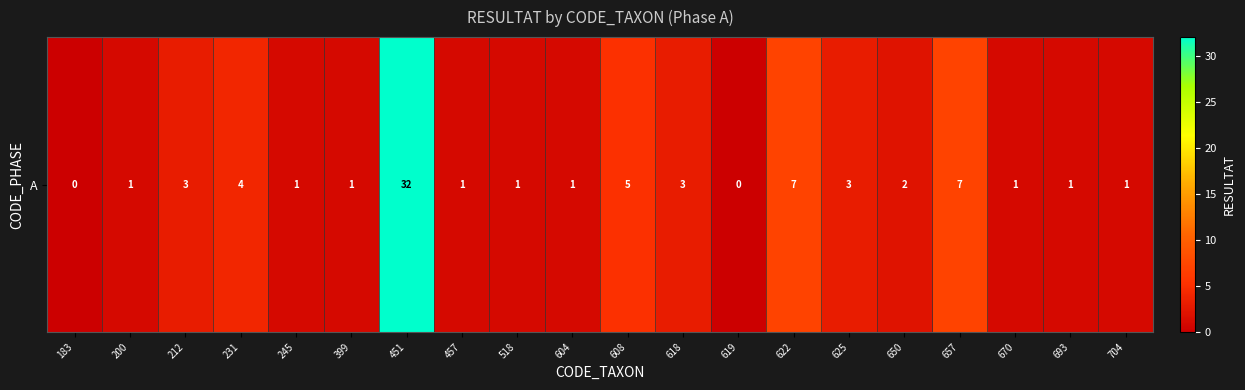

What is the average value?

4